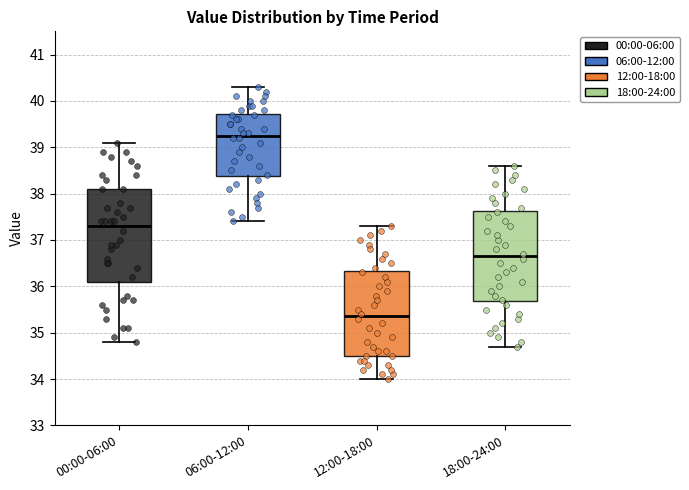

Reading left to right, read every box against the y-axis: the position of its median line, the range the box covers, and the ends of its whiskers. The values are not printed on the chart, so give them approximately, as read against the axis.

00:00-06:00: median 37.3, box 36.1 to 38.1, whiskers 34.8 to 39.1
06:00-12:00: median 39.3, box 38.4 to 39.7, whiskers 37.4 to 40.3
12:00-18:00: median 35.4, box 34.5 to 36.3, whiskers 34.0 to 37.3
18:00-24:00: median 36.7, box 35.7 to 37.6, whiskers 34.7 to 38.6